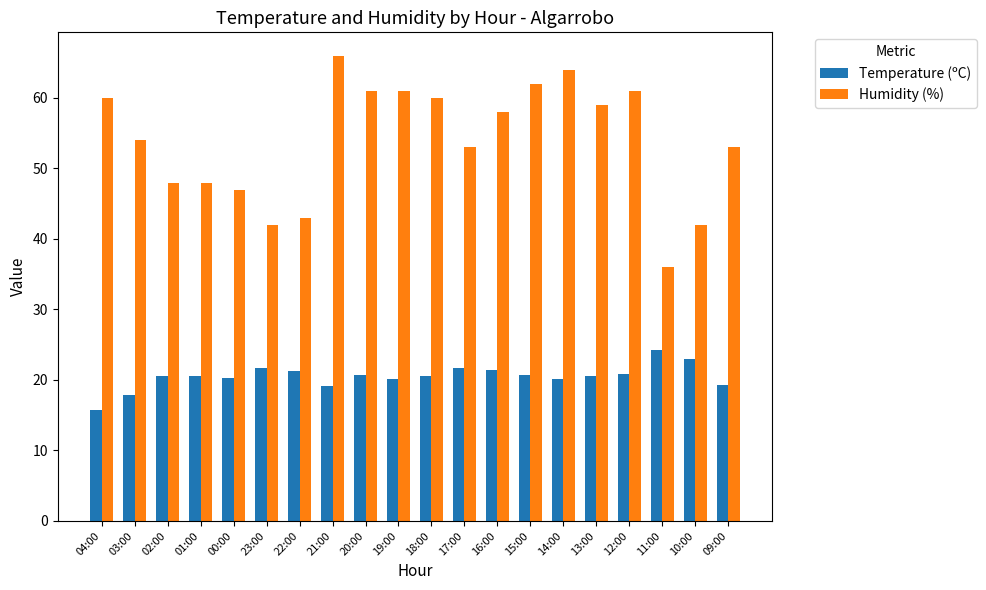

Read the Humidity (%) value at 09:00.

53.0